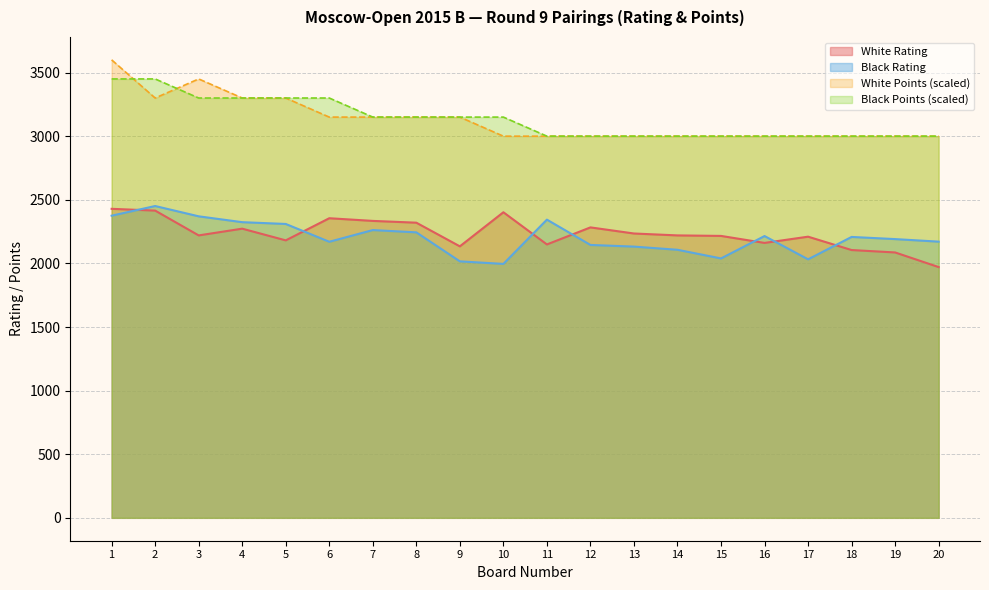

Between 4 and 2, which is larger?

2